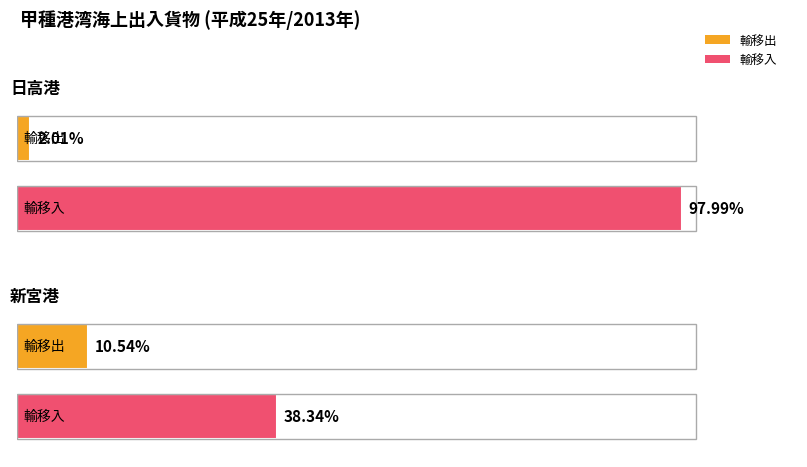

Which has a higher value, 新宮港 or 日高港?

新宮港